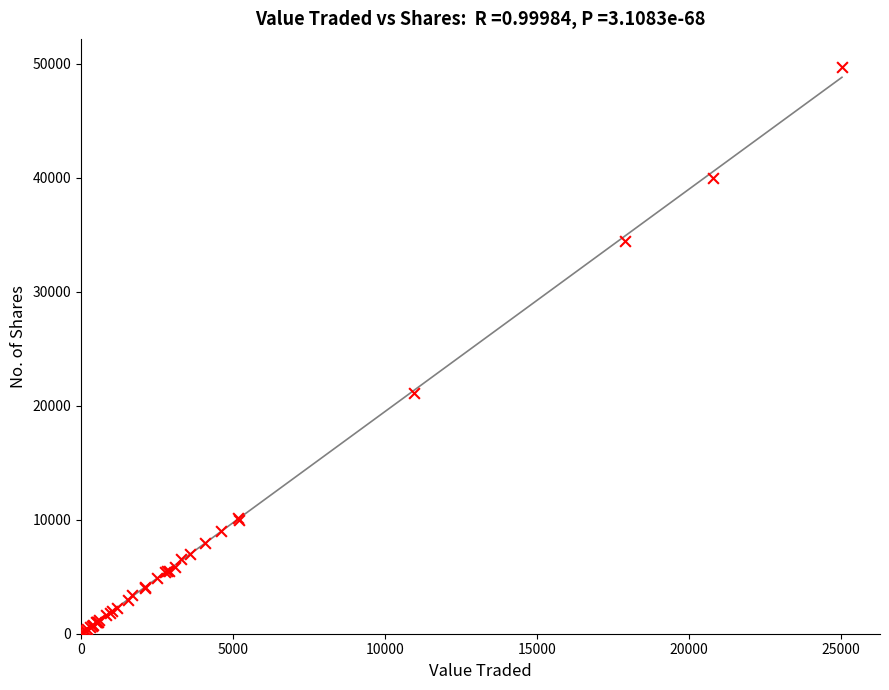

What Y value in the scatter plot is closest to 24855?

21100